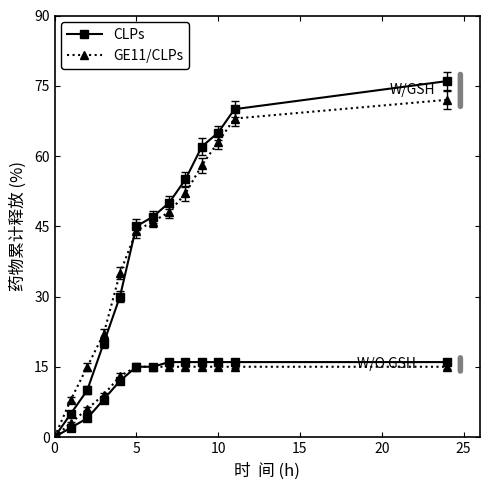

After their last crossing, which series has the higher values: GE11/CLPs or CLPs?

CLPs